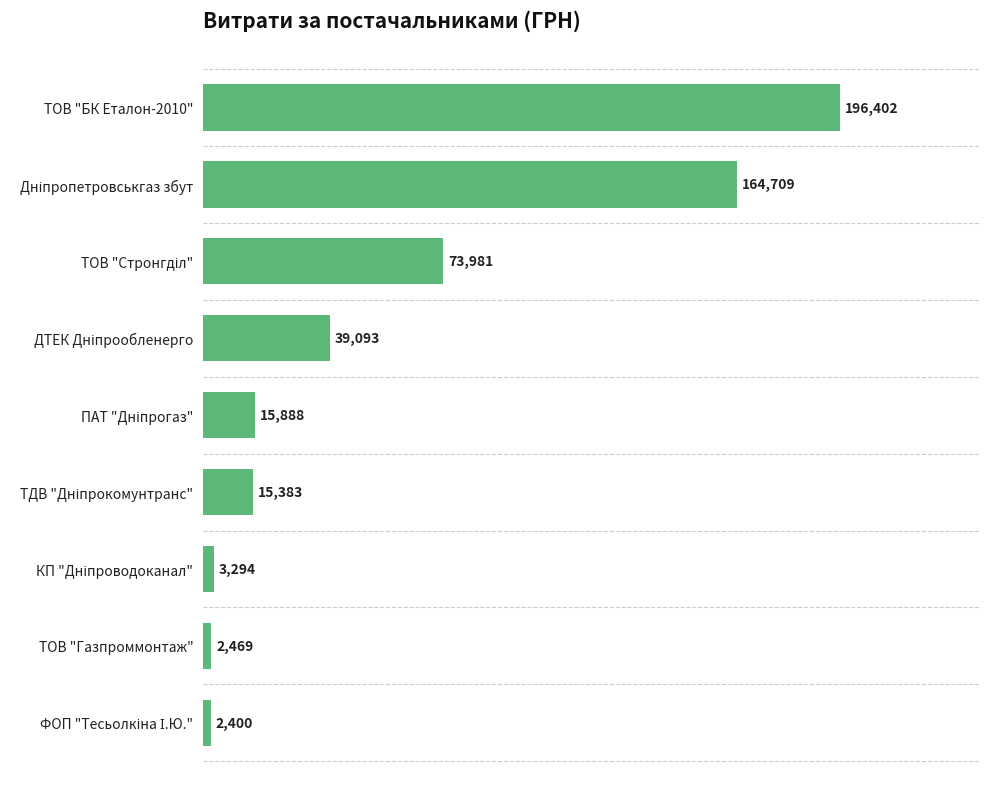

What is the smallest value displayed?

2400.0